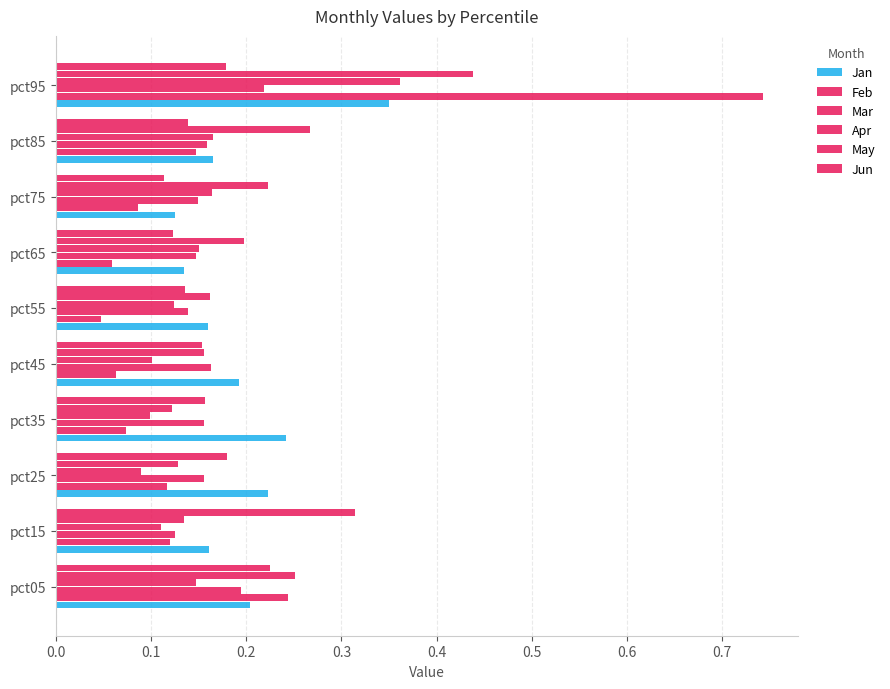

How many series are shown in this chart?

6